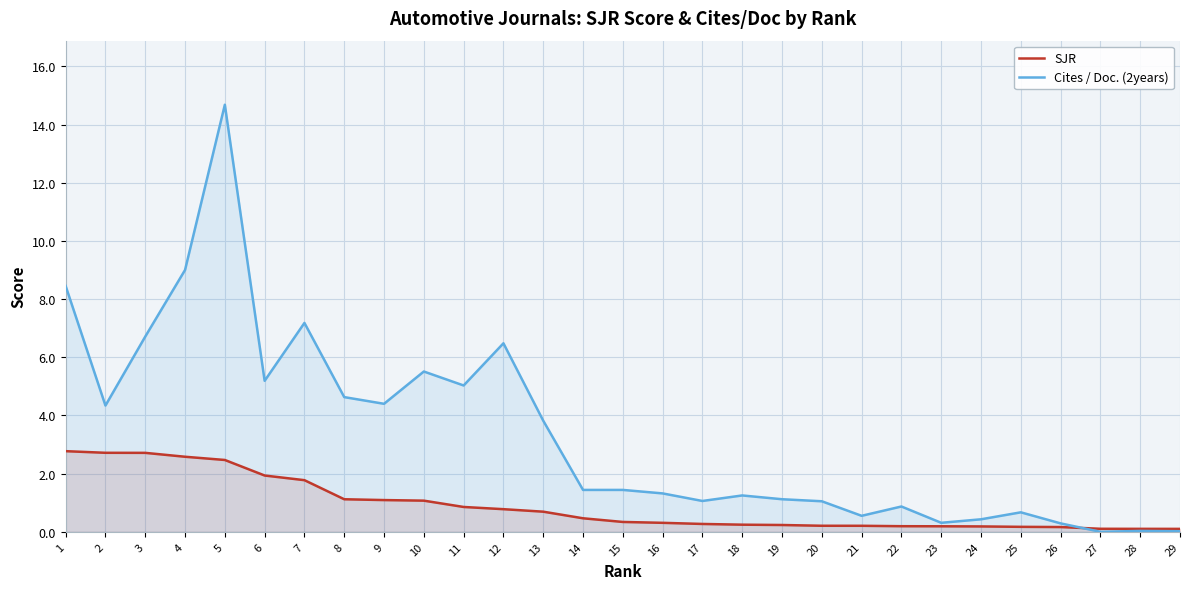

Rank the series by their average value, from lowest to highest.

SJR, Cites / Doc. (2years)